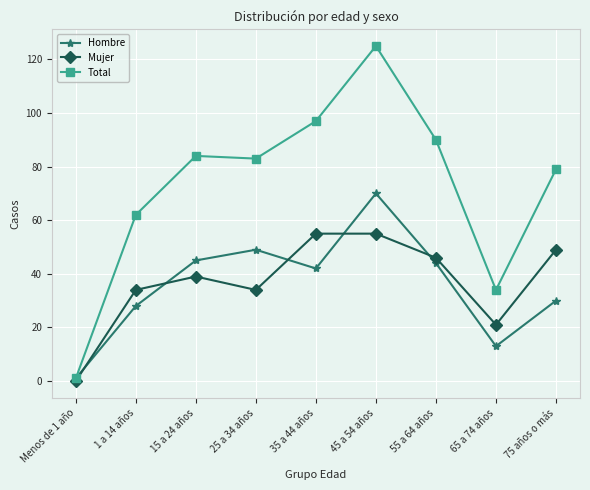

Reading left to right, list all the values displayed in this chart.

Hombre: Menos de 1 año=1	1 a 14 años=28	15 a 24 años=45	25 a 34 años=49	35 a 44 años=42	45 a 54 años=70	55 a 64 años=44	65 a 74 años=13	75 años o más=30
Mujer: Menos de 1 año=0	1 a 14 años=34	15 a 24 años=39	25 a 34 años=34	35 a 44 años=55	45 a 54 años=55	55 a 64 años=46	65 a 74 años=21	75 años o más=49
Total: Menos de 1 año=1	1 a 14 años=62	15 a 24 años=84	25 a 34 años=83	35 a 44 años=97	45 a 54 años=125	55 a 64 años=90	65 a 74 años=34	75 años o más=79